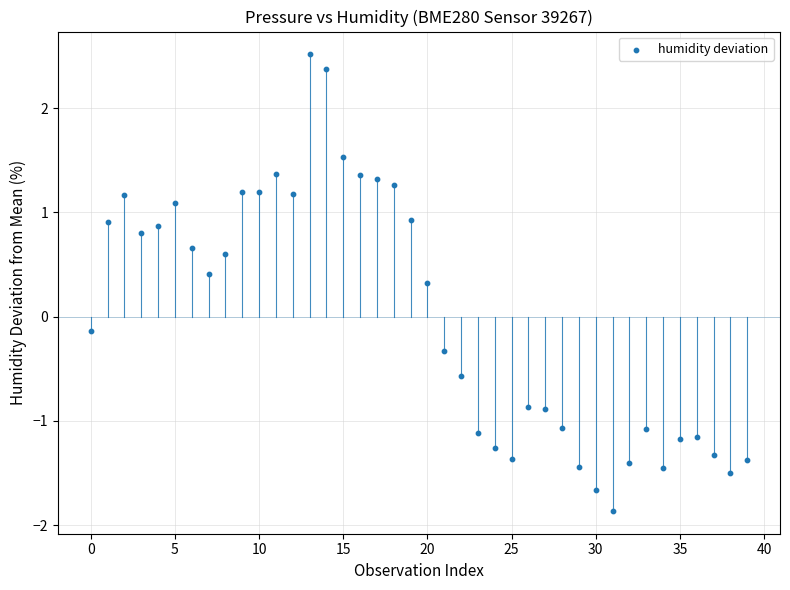

What is the range of Y values (max minus min)?

4.4